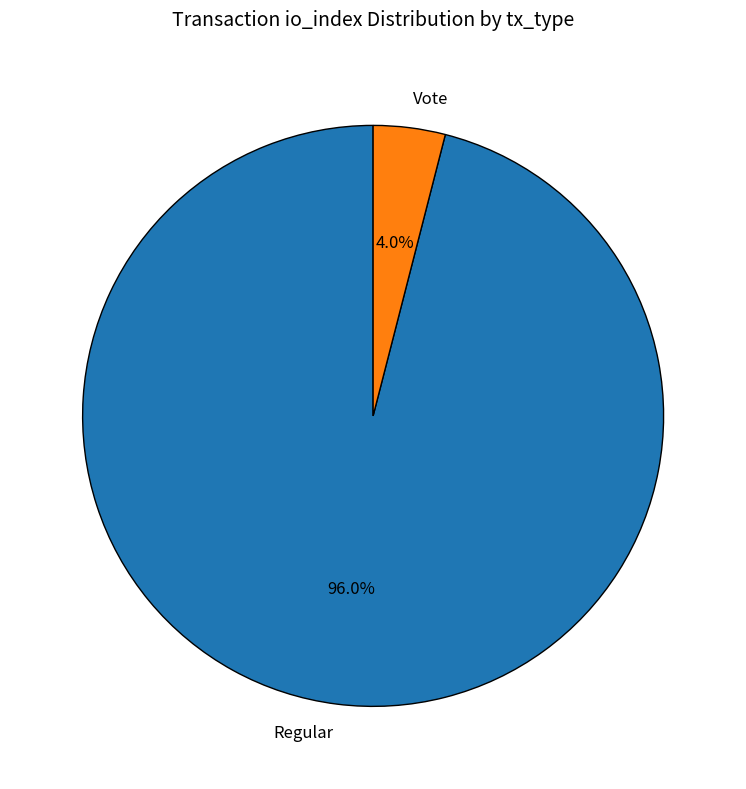

How many slices are in this pie chart?

2